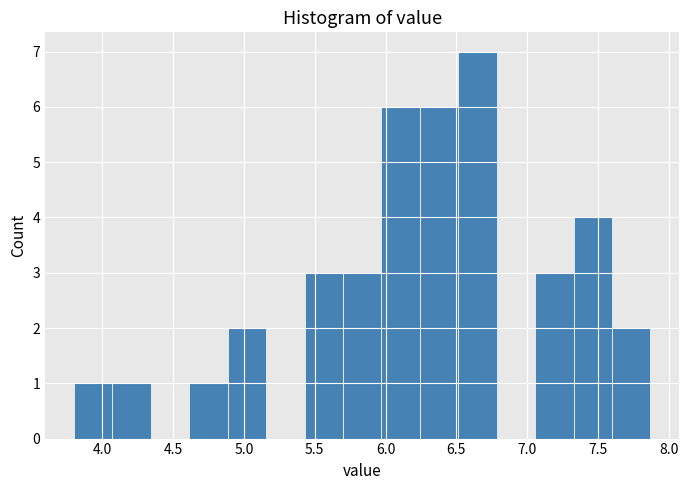

How tall is the bar that spans 4.60 to 4.90 on the x-axis? Neither the bar edges nor the heights are printed on the chart, so give them approximately, as read against the axes.

1